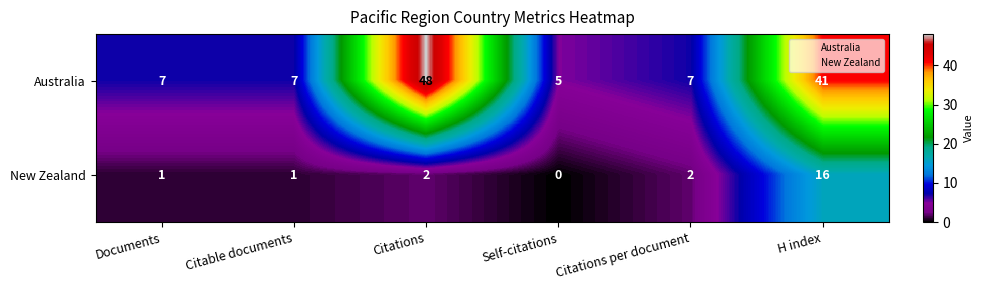

Reading right to left, extract all data points from this chart.

Australia: 41	7	5	48	7	7
New Zealand: 16	2	0	2	1	1